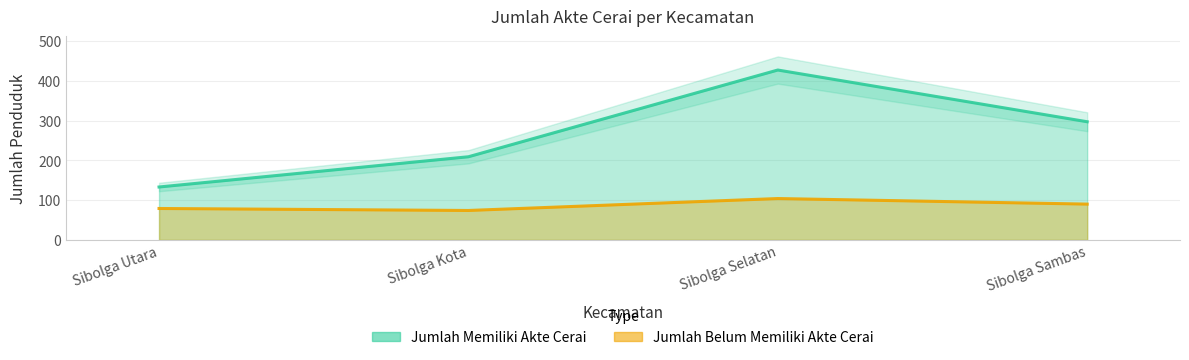

Is the value of Jumlah Belum Memiliki Akte Cerai at Sibolga Selatan greater than the value of Jumlah Memiliki Akte Cerai at Sibolga Kota?

No